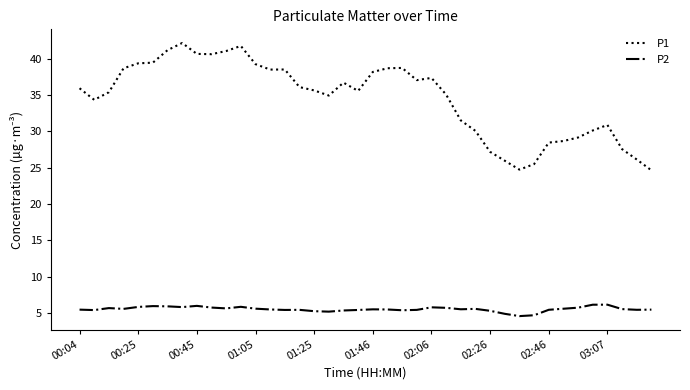

Which series has the largest range (max minus min)?

P1